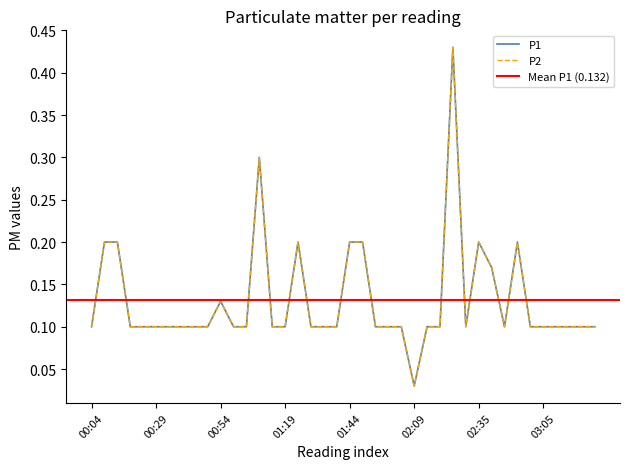

At which category does the chart reach its peak across all series?

02:24